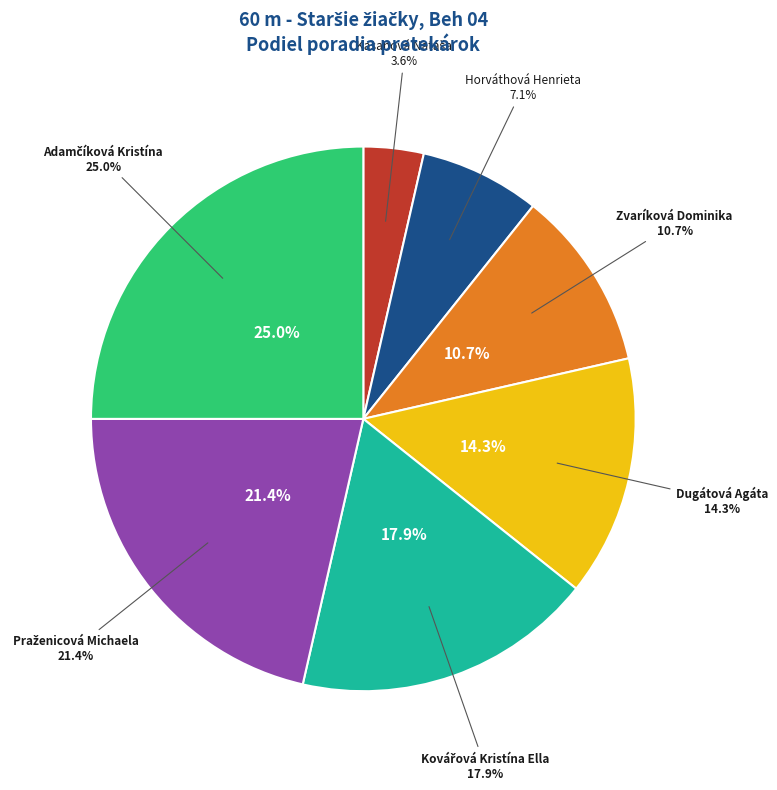

To the nearest percent, what is the average slice percentage?

14%